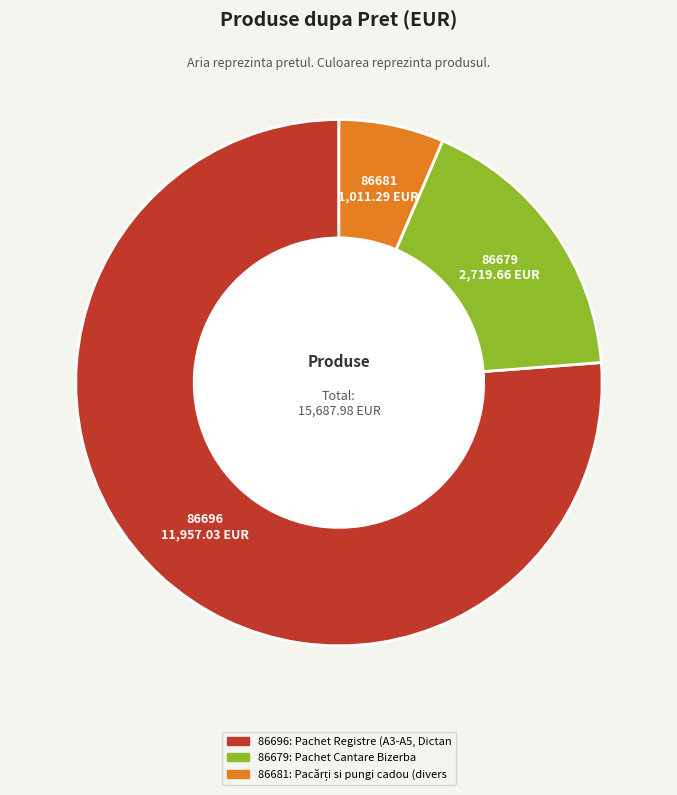

Is it true that 86679 is 32% of the pie?

False